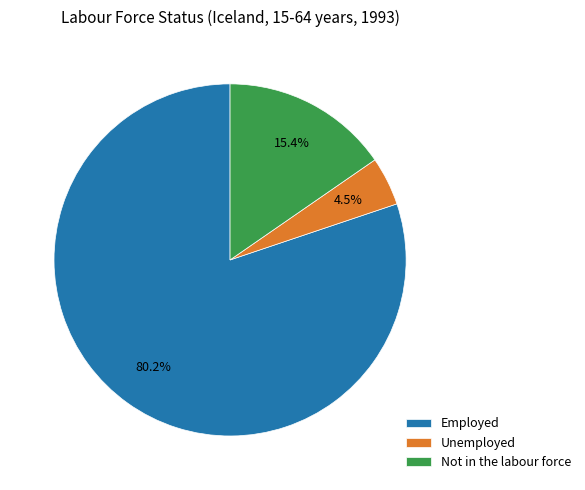

What is the ratio of the value at Not in the labour force to the value at Unemployed?

3.4